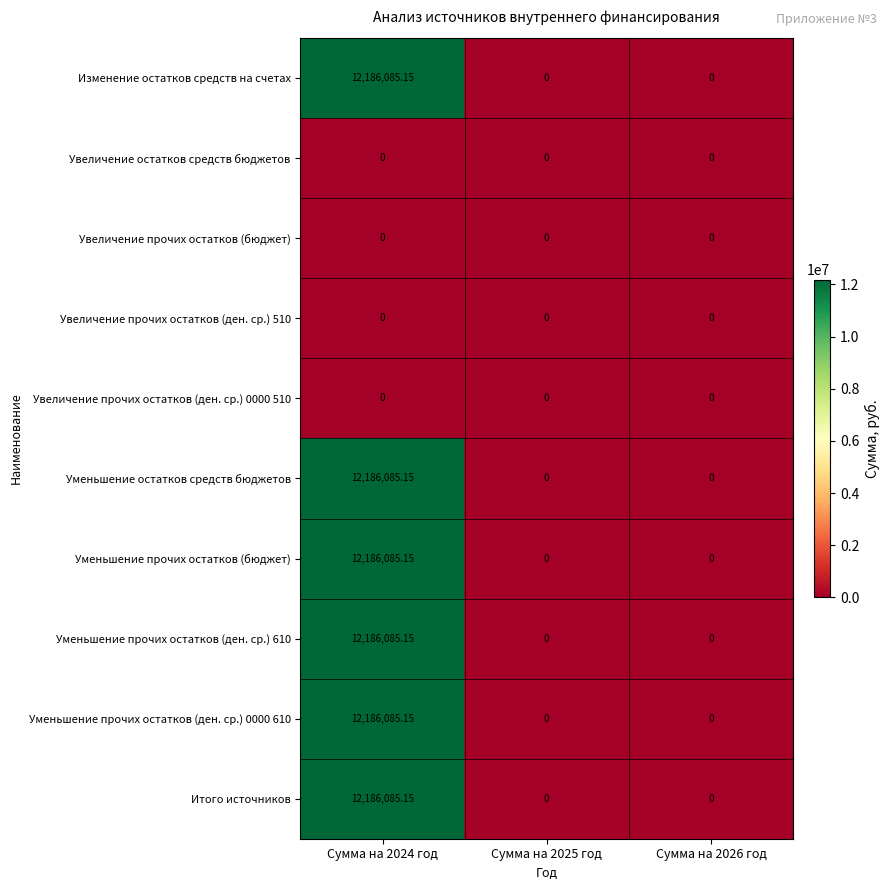

Reading left to right, list all the values displayed in this chart.

Изменение остатков средств на счетах: Сумма на 2024 год=12186085.2	Сумма на 2025 год=0.0	Сумма на 2026 год=0.0
Увеличение остатков средств бюджетов: Сумма на 2024 год=0.0	Сумма на 2025 год=0.0	Сумма на 2026 год=0.0
Увеличение прочих остатков (бюджет): Сумма на 2024 год=0.0	Сумма на 2025 год=0.0	Сумма на 2026 год=0.0
Увеличение прочих остатков (ден. ср.) 510: Сумма на 2024 год=0.0	Сумма на 2025 год=0.0	Сумма на 2026 год=0.0
Увеличение прочих остатков (ден. ср.) 0000 510: Сумма на 2024 год=0.0	Сумма на 2025 год=0.0	Сумма на 2026 год=0.0
Уменьшение остатков средств бюджетов: Сумма на 2024 год=12186085.2	Сумма на 2025 год=0.0	Сумма на 2026 год=0.0
Уменьшение прочих остатков (бюджет): Сумма на 2024 год=12186085.2	Сумма на 2025 год=0.0	Сумма на 2026 год=0.0
Уменьшение прочих остатков (ден. ср.) 610: Сумма на 2024 год=12186085.2	Сумма на 2025 год=0.0	Сумма на 2026 год=0.0
Уменьшение прочих остатков (ден. ср.) 0000 610: Сумма на 2024 год=12186085.2	Сумма на 2025 год=0.0	Сумма на 2026 год=0.0
Итого источников: Сумма на 2024 год=12186085.2	Сумма на 2025 год=0.0	Сумма на 2026 год=0.0